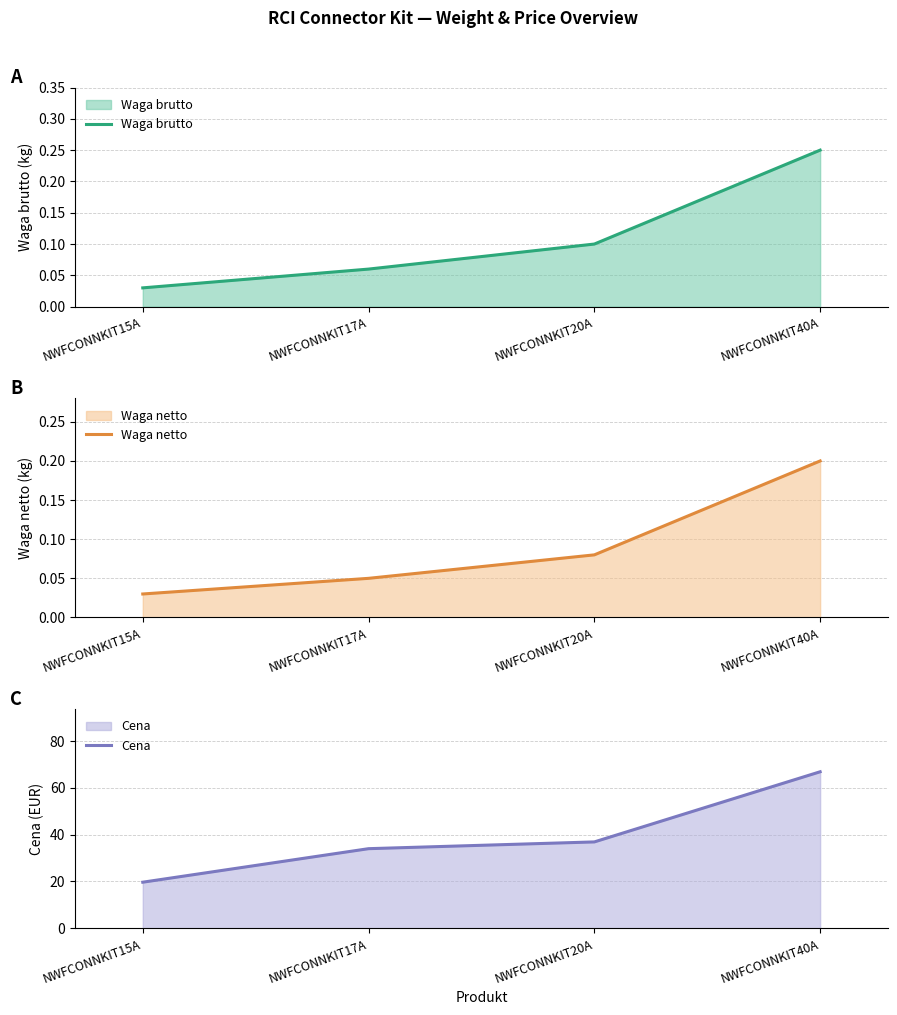

How many series are shown in this chart?

3